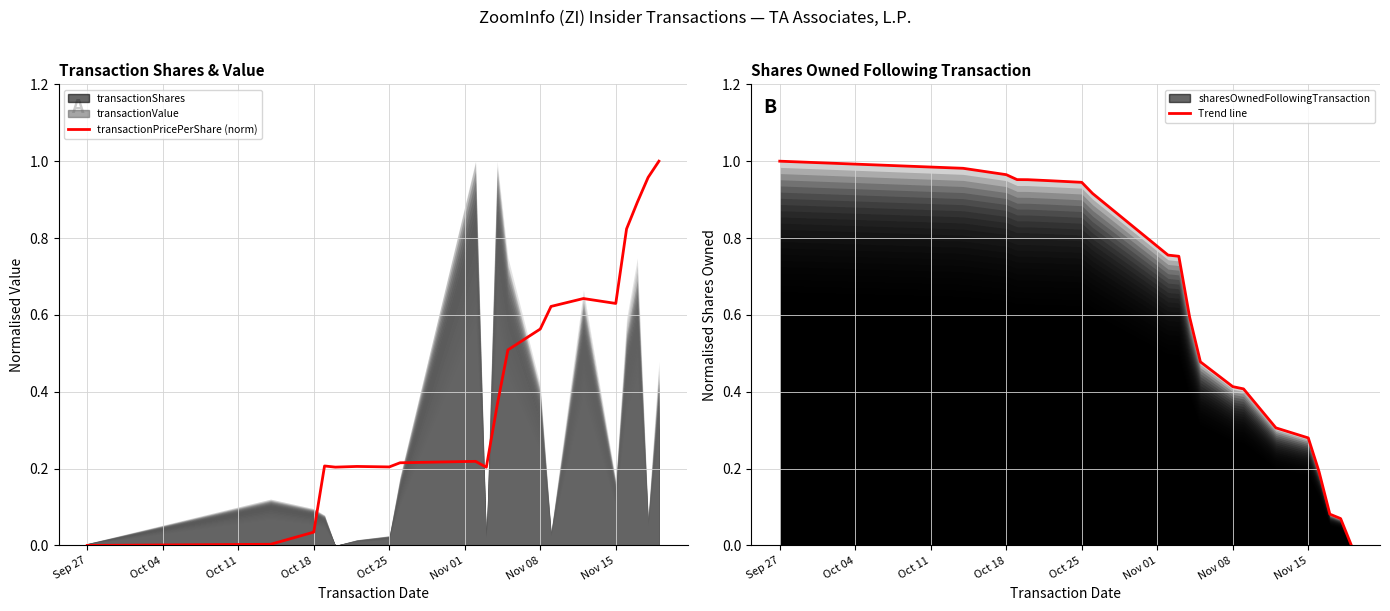

Which series has the largest range (max minus min)?

transactionPricePerShare (norm)